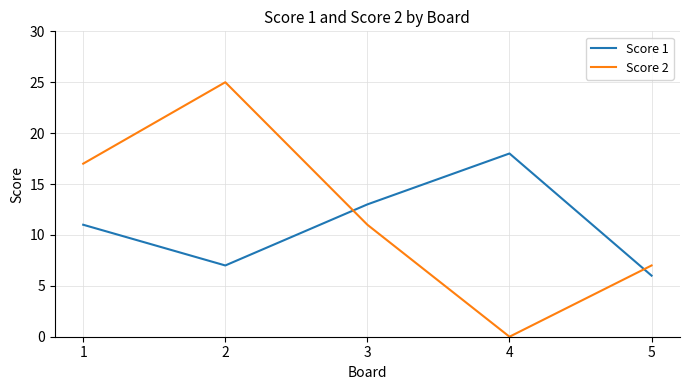

What is the maximum value shown in the chart?

25